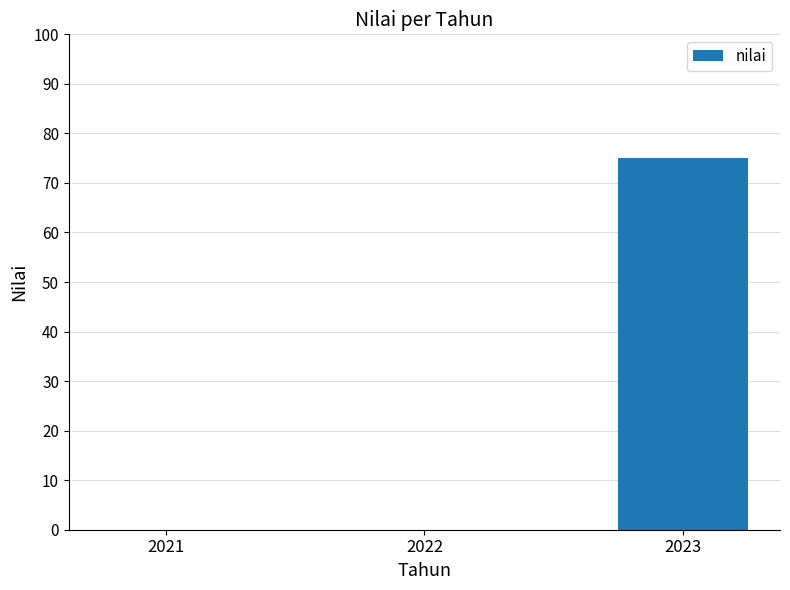

True or false: the data shows 75 at 2023.

True